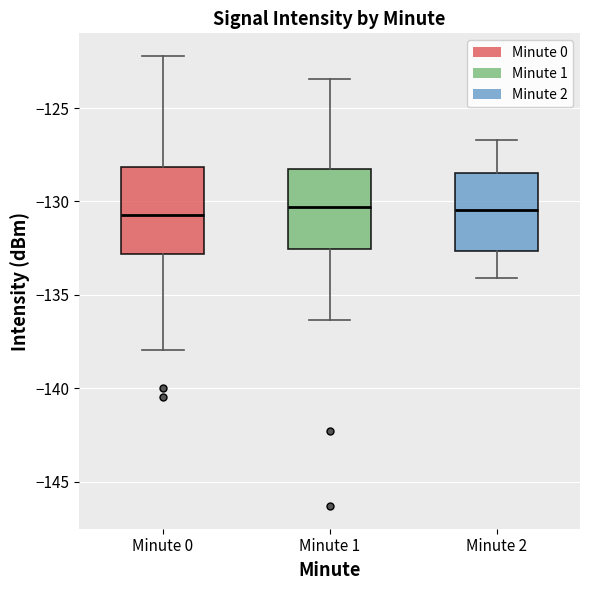

Reading left to right, read every box against the y-axis: the position of its median line, the range the box covers, and the ends of its whiskers. The values are not printed on the chart, so give them approximately, as read against the axis.

Minute 0: median -130.5, box -133.0 to -128.0, whiskers -138.0 to -122.0
Minute 1: median -130.5, box -132.5 to -128.5, whiskers -136.5 to -123.5
Minute 2: median -130.5, box -132.5 to -128.5, whiskers -134.0 to -126.5